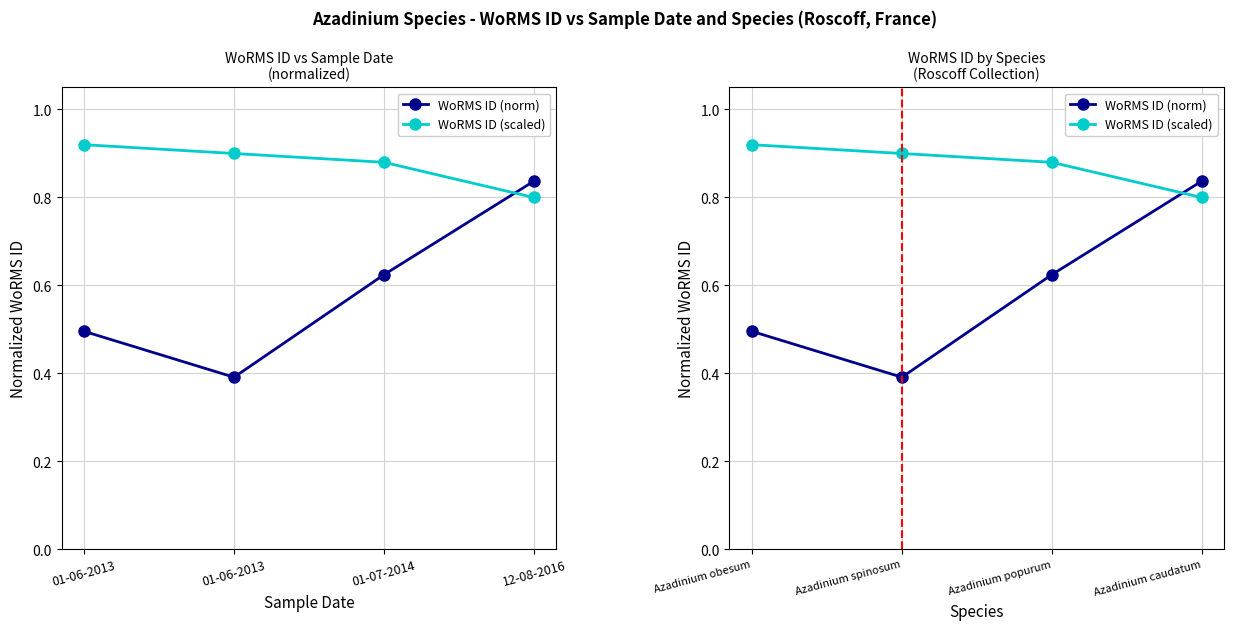

What is the difference between the highest and lowest values at Azadinium popurum?

0.3